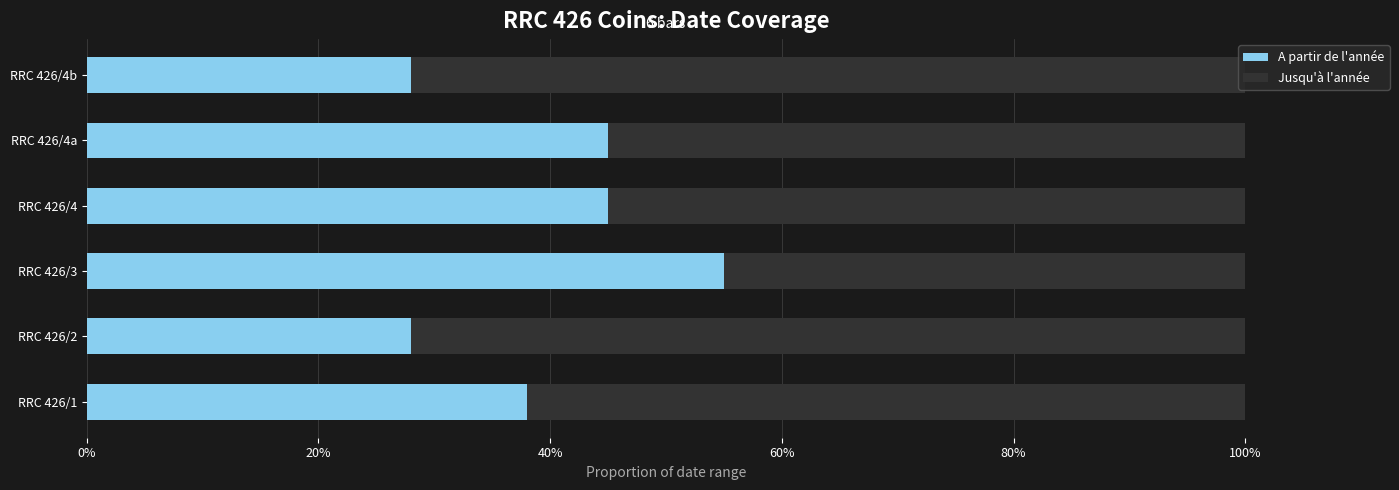

The value of A partir de l'année at RRC 426/2 is 28. True or false?

True